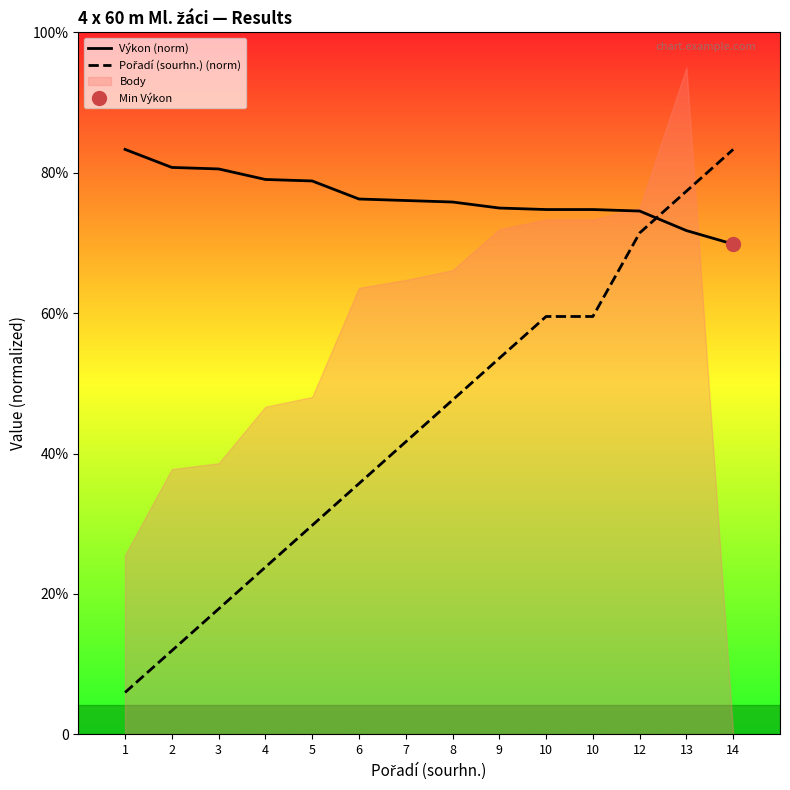

True or false: Pořadí (sourhn.) (norm) and Výkon (norm) cross at least once.

True